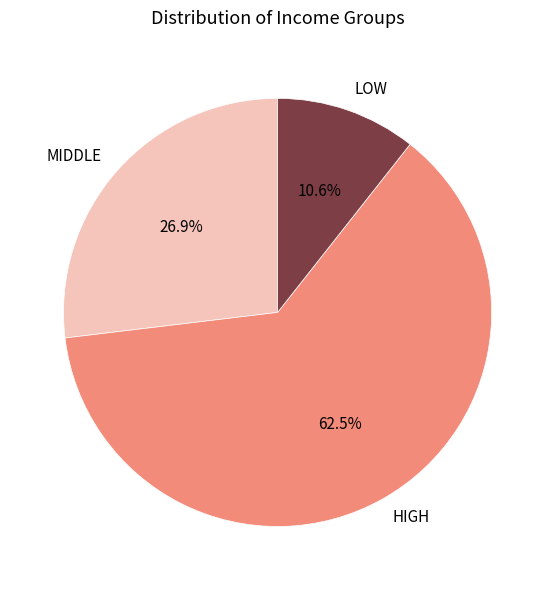

What is the ratio of the value at LOW to the value at MIDDLE?

0.4